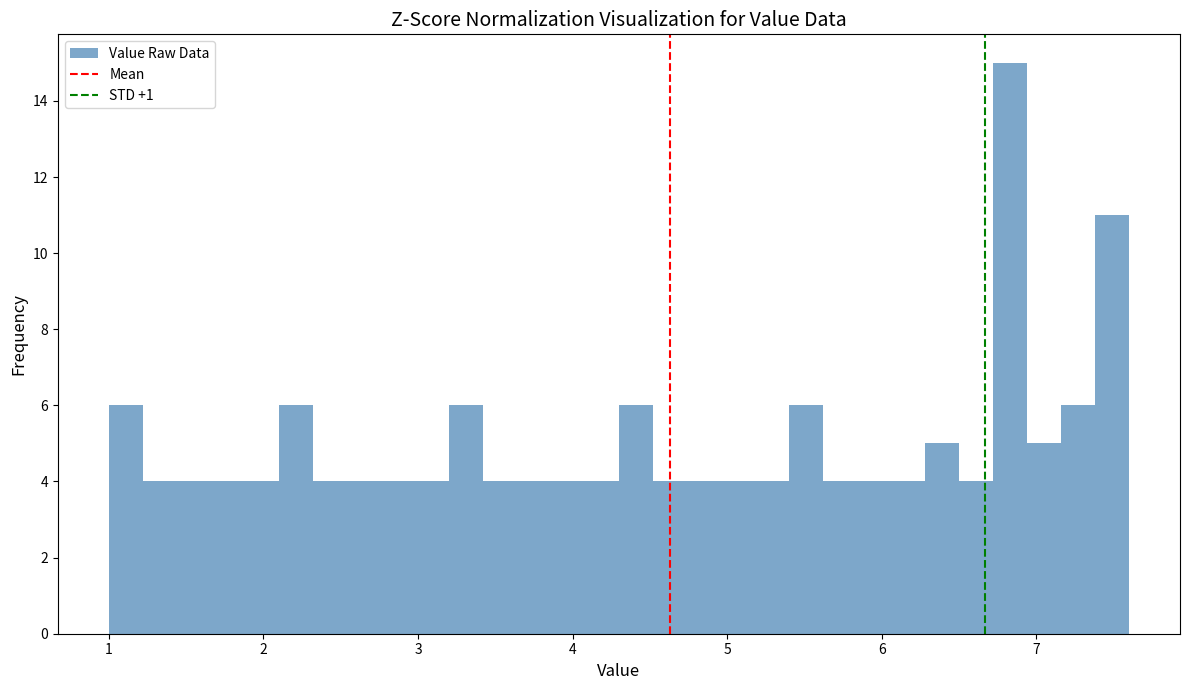

Around what value on the x-axis is the tallest bar? Give the approximate position of its centre, as read against the axis.

6.8